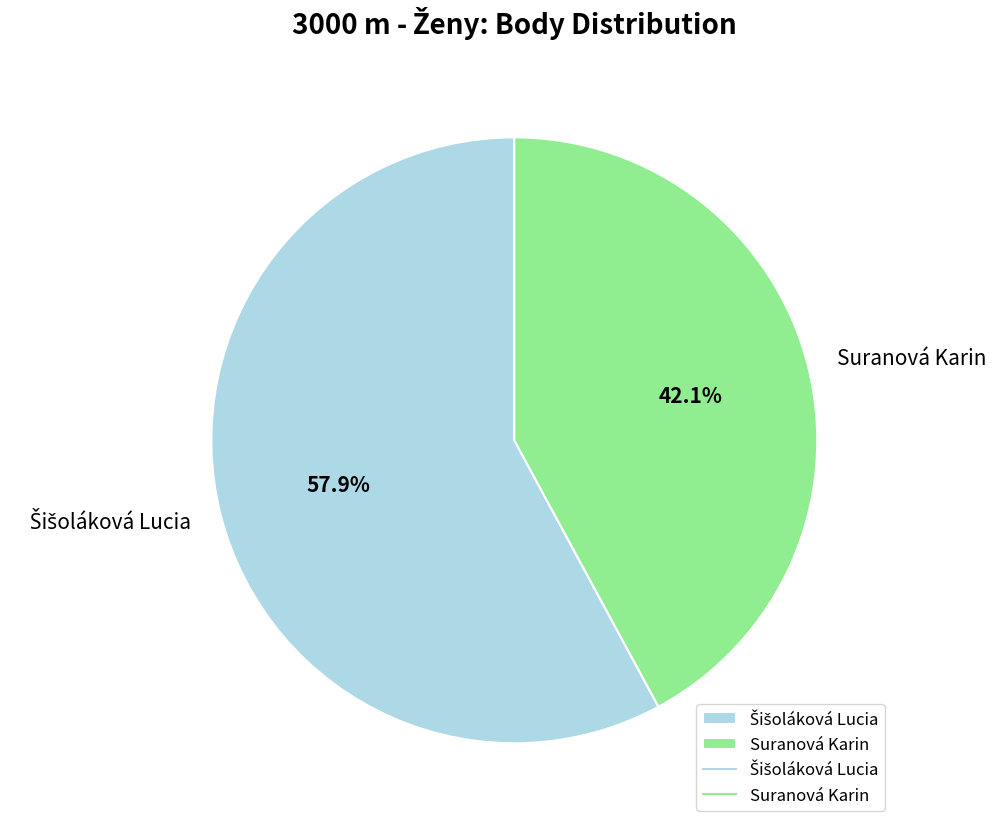

Which slice is the smallest?

Suranová Karin